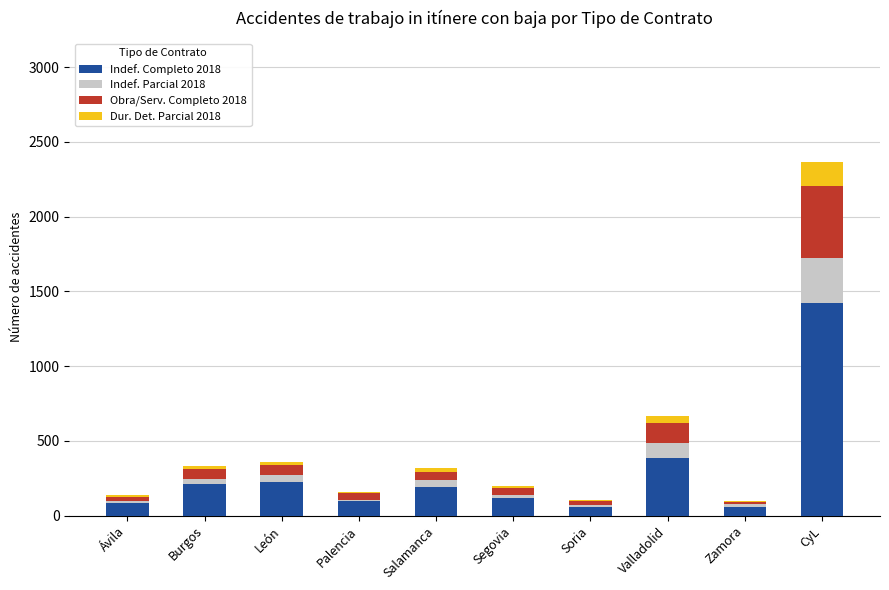

What is the total value across all series at CyL?

2367